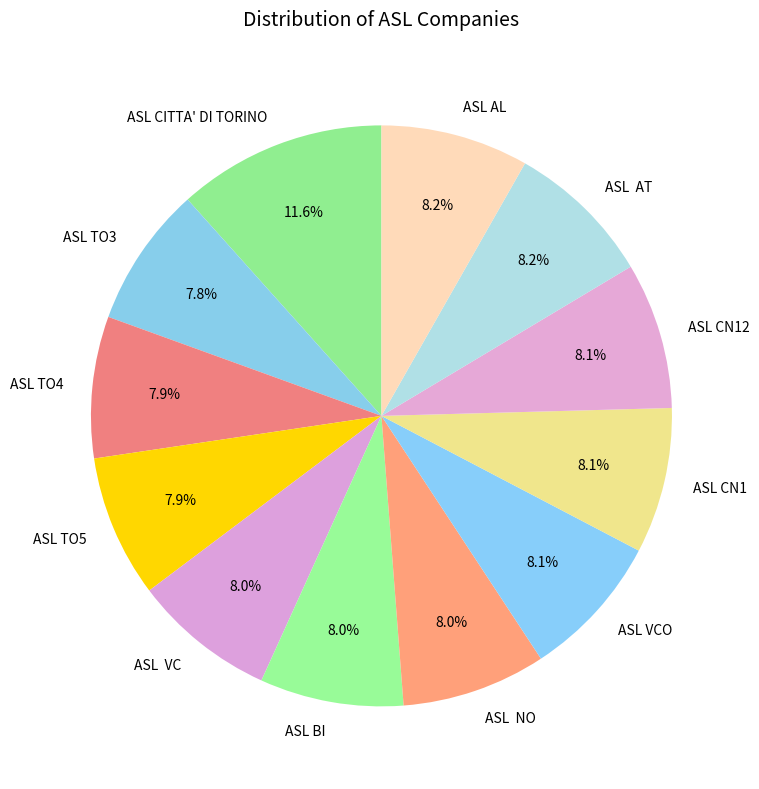

What portion of the pie excludes ASL CITTA' DI TORINO?

88.4%